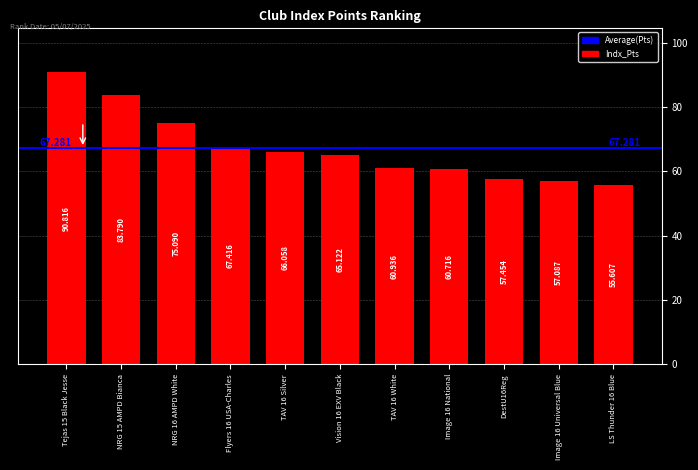

What is the maximum value shown in the chart?

90.8